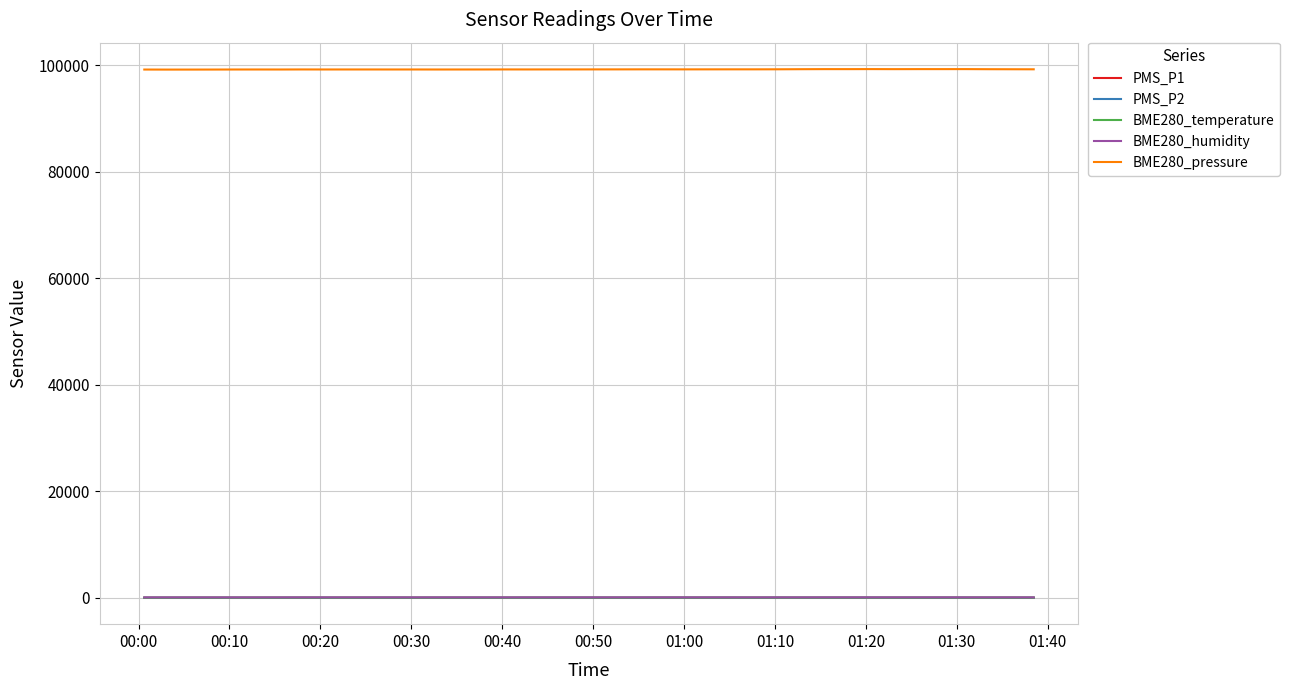

What is the highest value of the BME280_pressure series?

99318.0